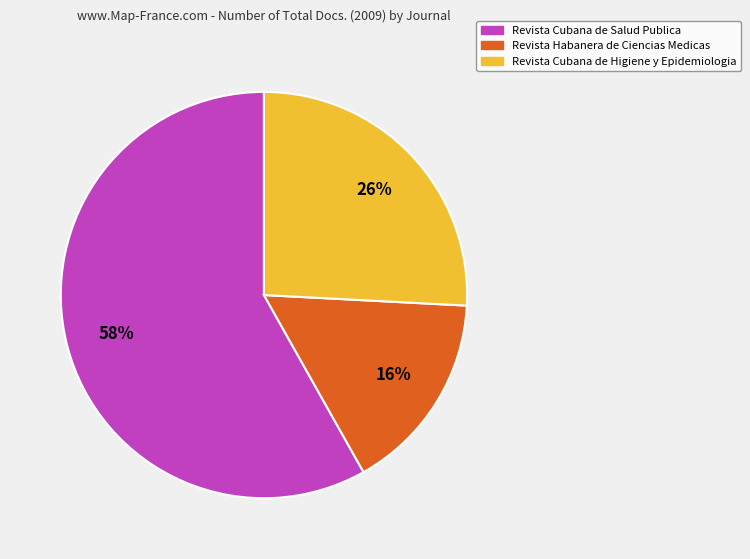

Which has a higher value, Revista Cubana de Salud Publica or Revista Cubana de Higiene y Epidemiologia?

Revista Cubana de Salud Publica